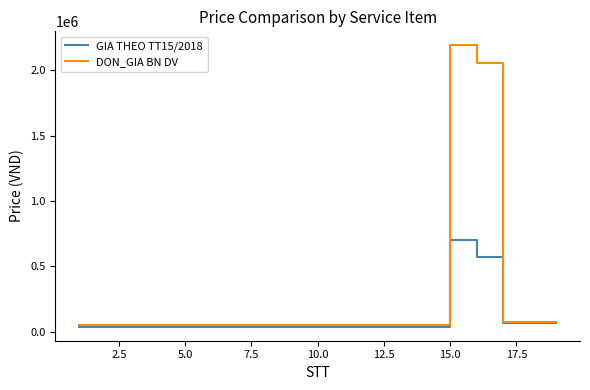

List the series in order of their peak value, lowest first.

GIA THEO TT15/2018, DON_GIA BN DV